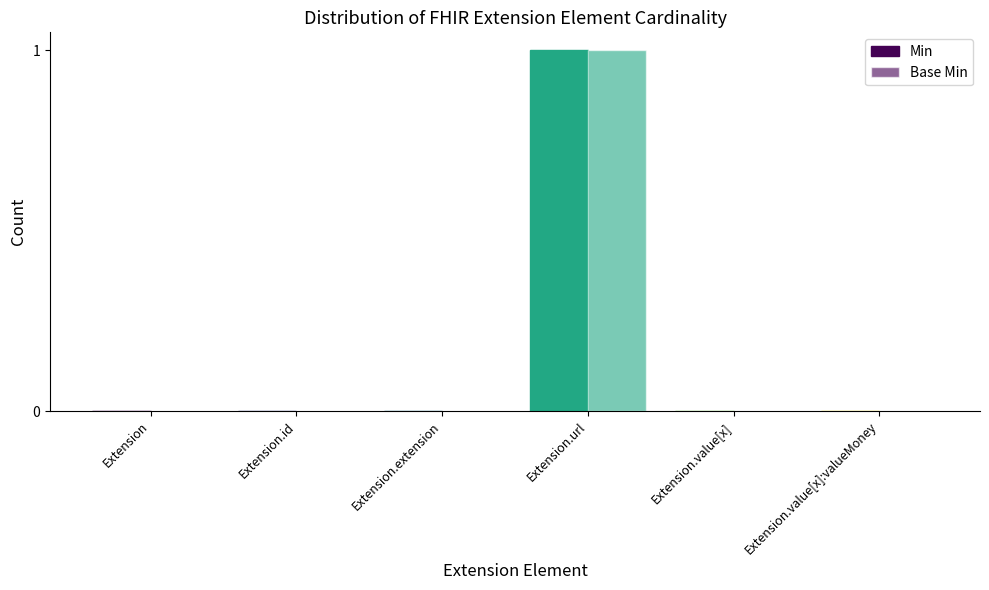

Are the bars horizontal?

No